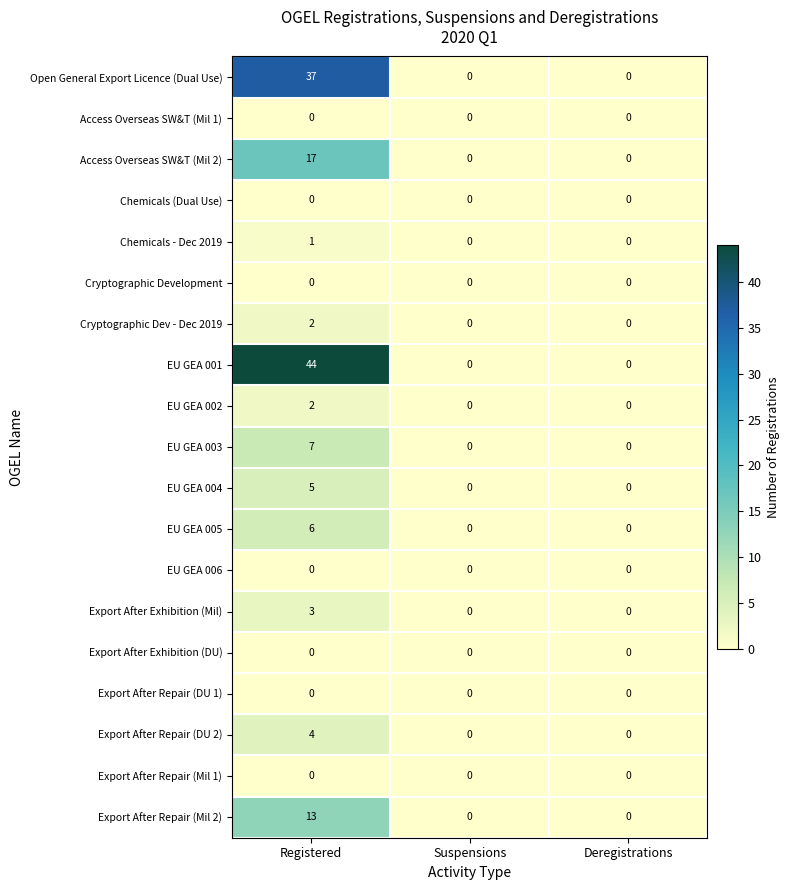

What is the difference between the Access Overseas SW&T (Mil 2) values at Suspensions and Registered?

17